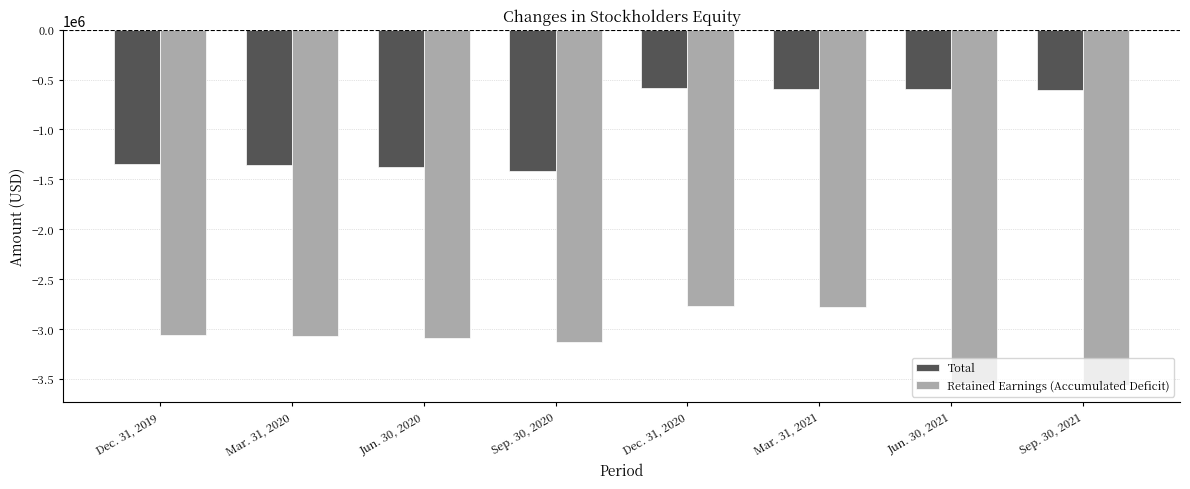

Which series changed the most between Dec. 31, 2019 and Dec. 31, 2020?

Total